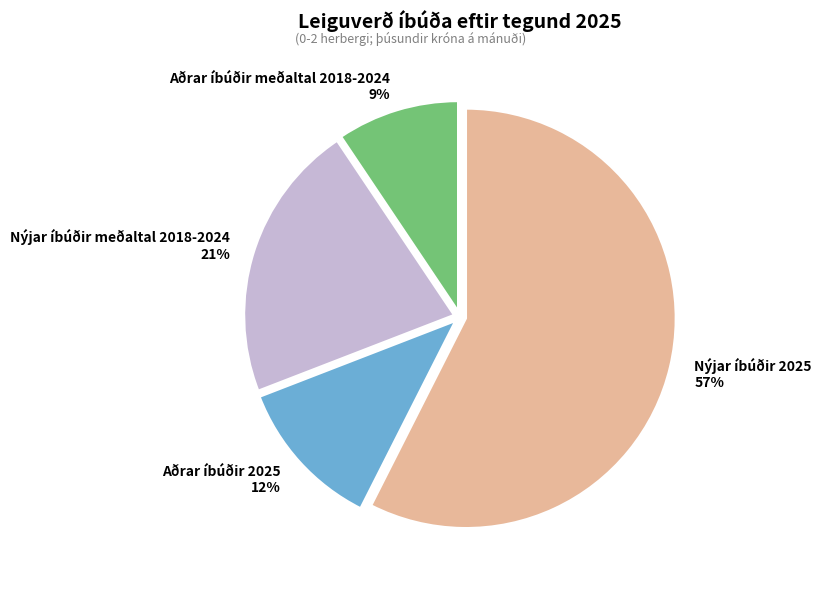

Is Nýjar íbúðir meðaltal 2018-2024 the majority of the pie?

No